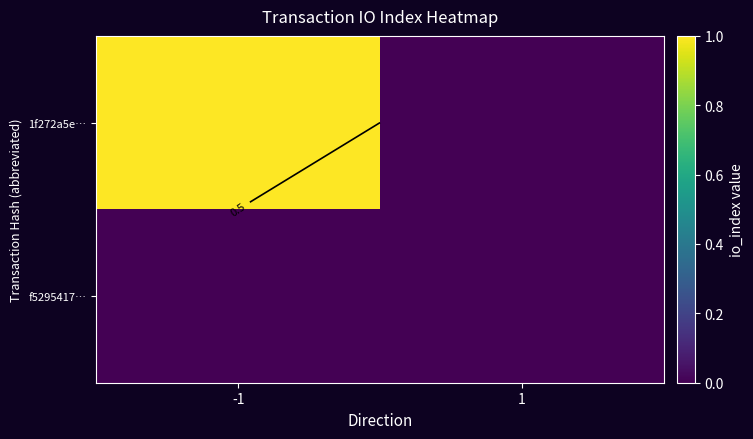

Where is 1f272a5e… nearest to the value 0?

1